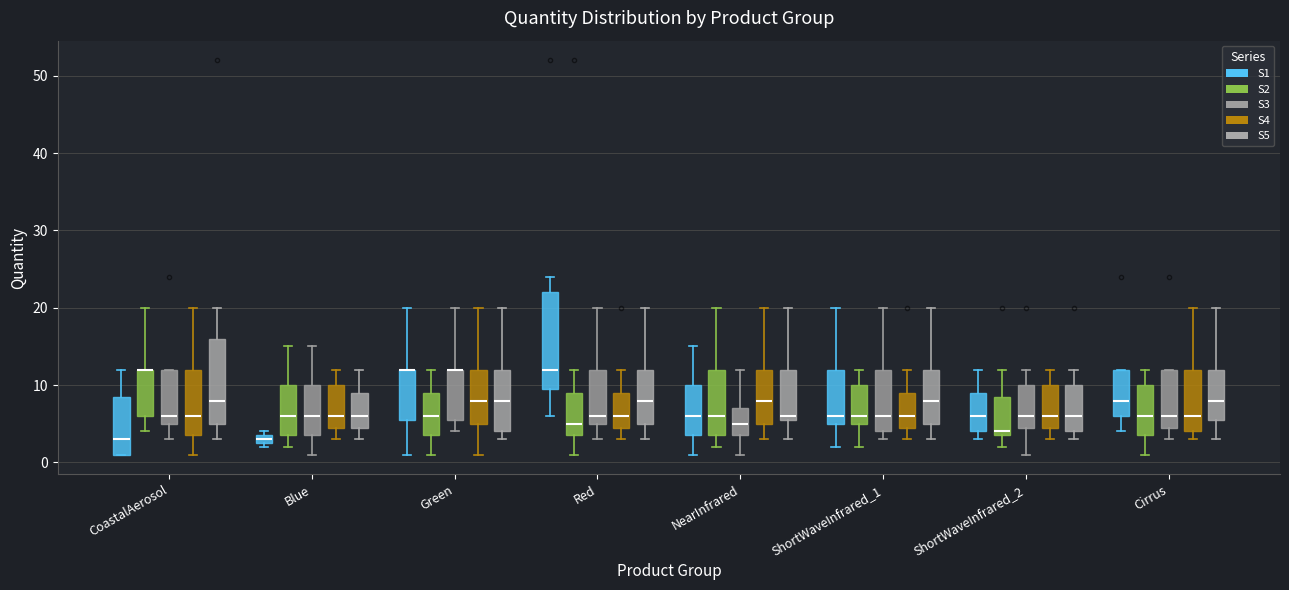

Where does the lower whisker of the box for NearInfrared (S3) end on the y-axis? The values are not printed on the chart, so give them approximately, as read against the axis.

1